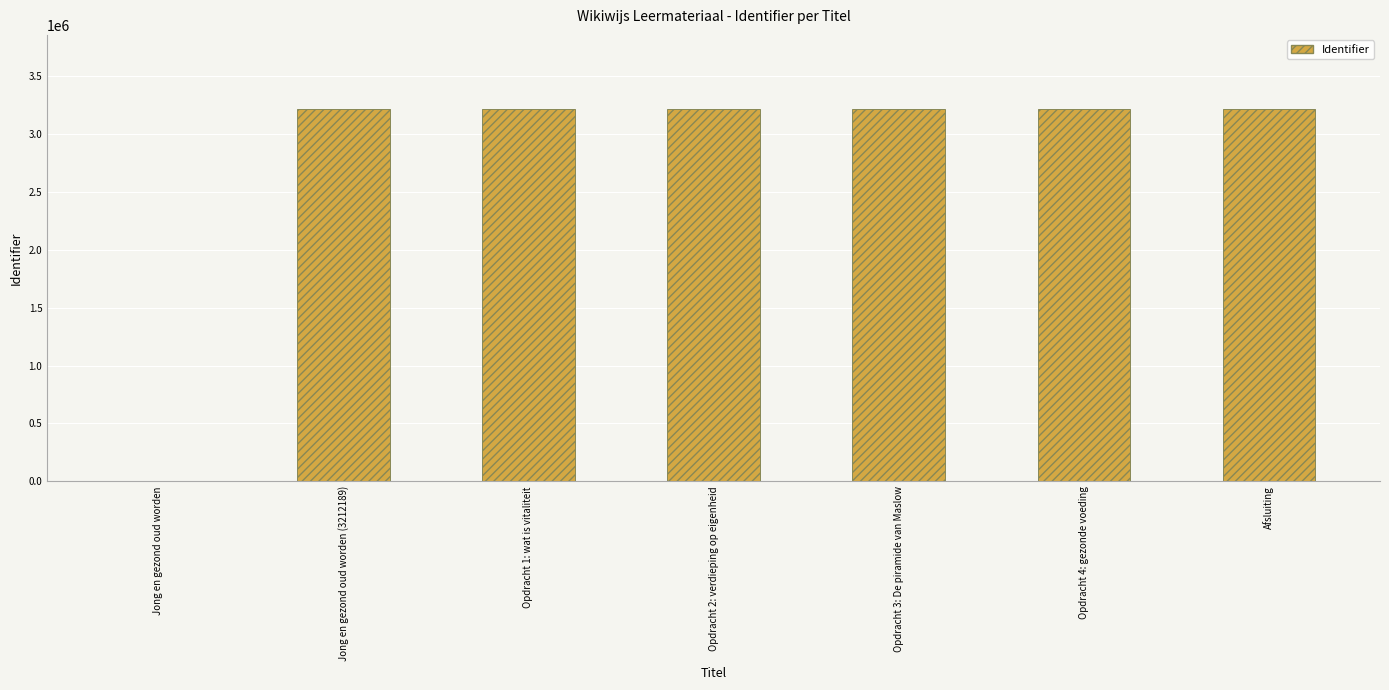

What is the sum of all values?

19273113